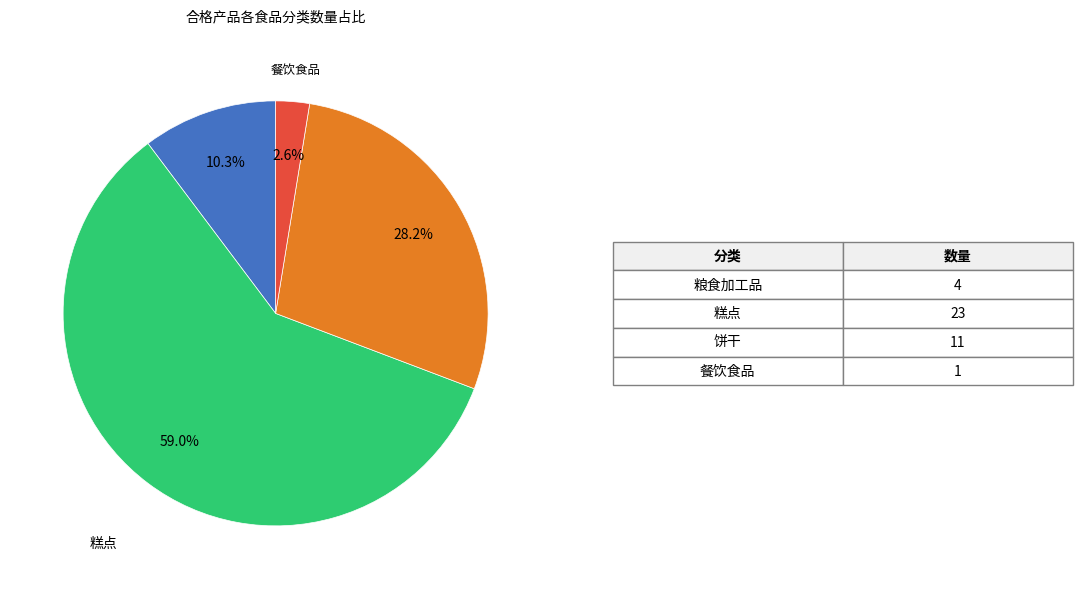

To the nearest percent, what is the difference between the largest and smallest slice percentages?

56%